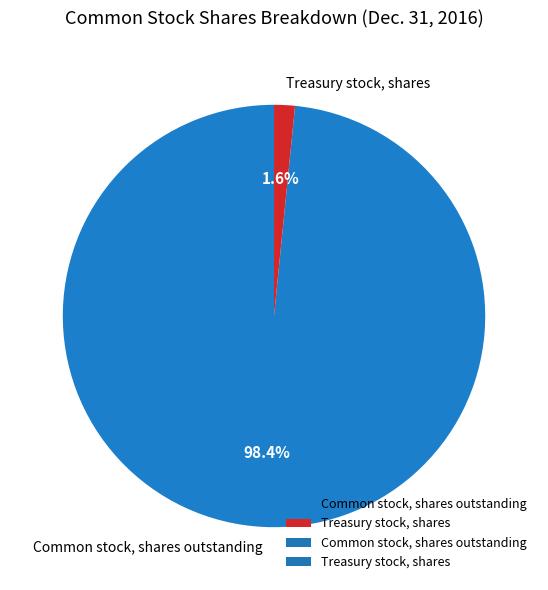

Rank the categories by value from lowest to highest.

Treasury stock, shares, Common stock, shares outstanding